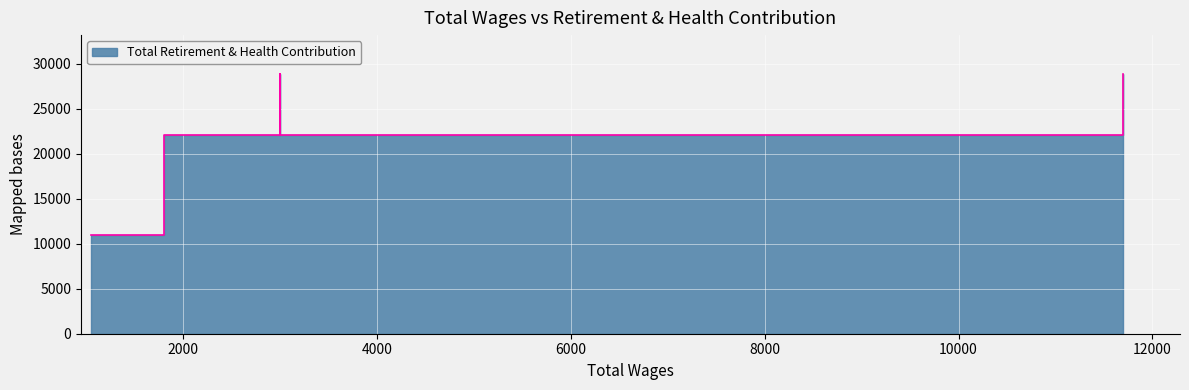

Count the values in the range 22082 to 28848.

6